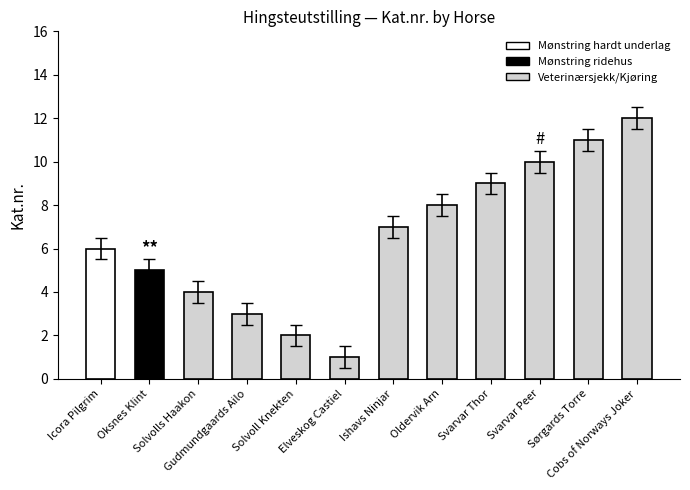

List the labels in order of value, smallest first.

Elveskog Castiel, Solvoll Knekten, Gudmundgaards Ailo, Solvolls Haakon, Oksnes Klint, Icora Pilgrim, Ishavs Ninjar, Oldervik Arn, Svarvar Thor, Svarvar Peer, Sørgards Torre, Cobs of Norways Joker